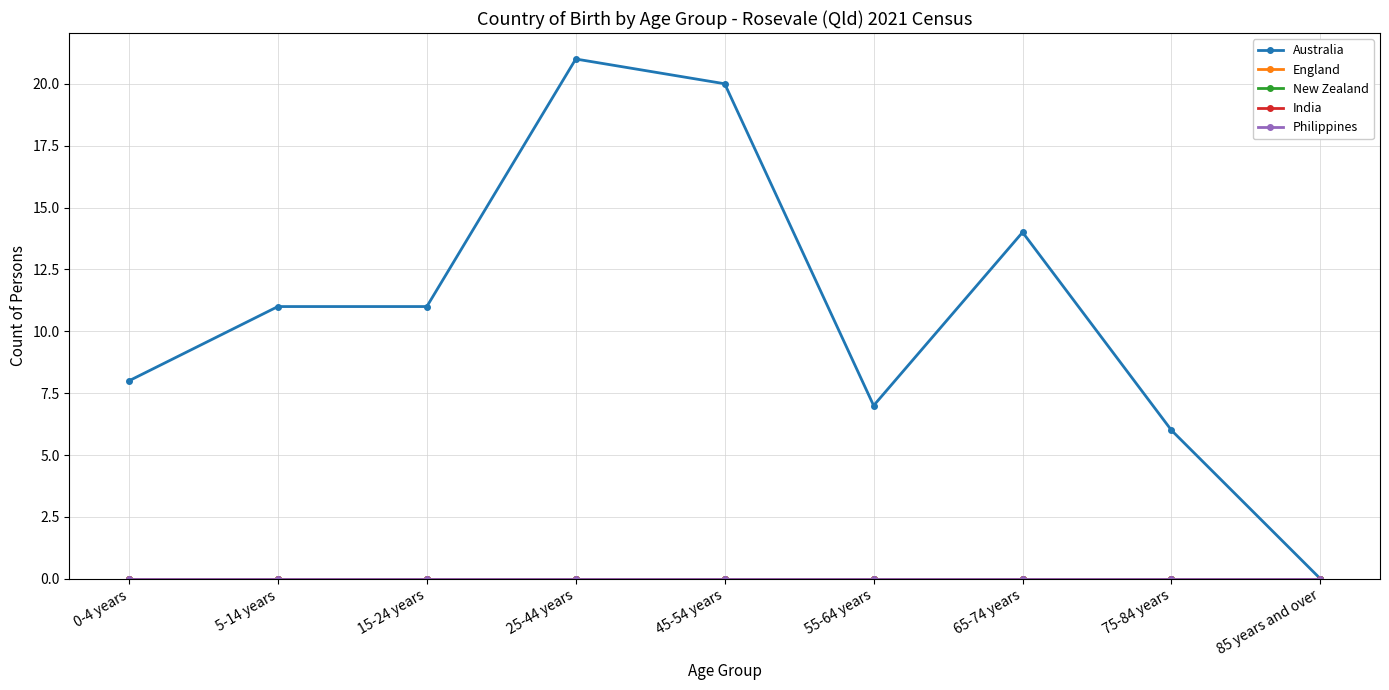

Count the number of categories in the chart.

9